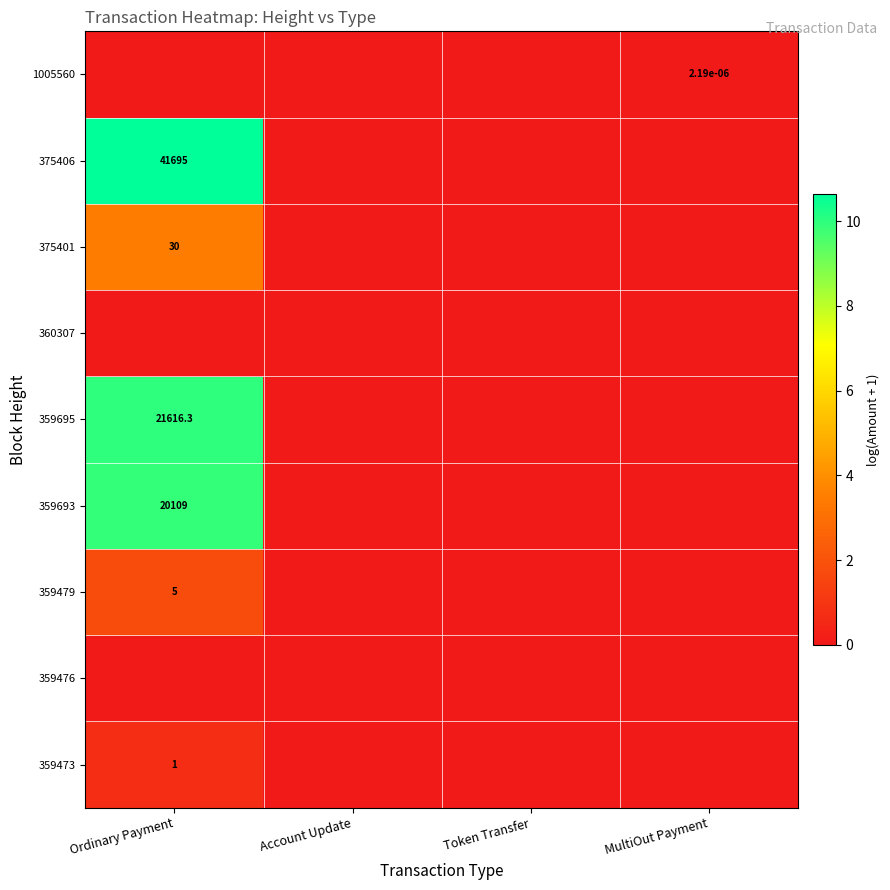

The 375401 series shows 30.0 at Ordinary Payment. True or false?

True